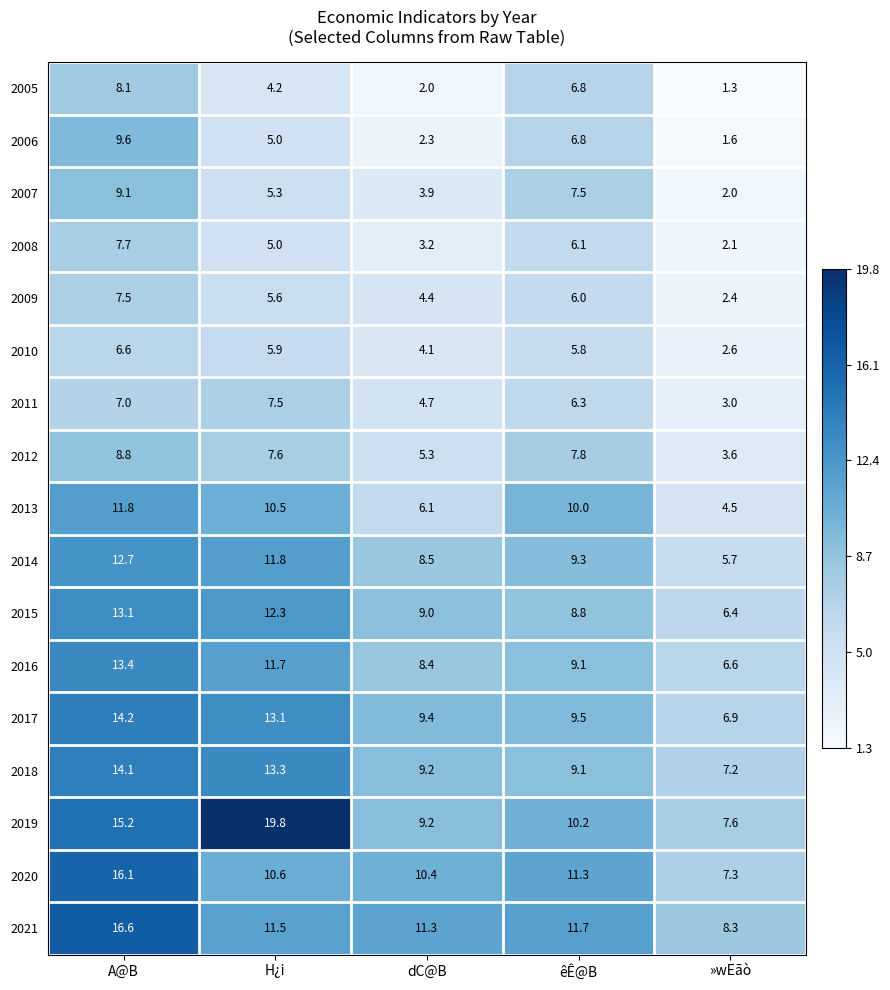

True or false: 2019 has a value of 16.4 at êÊ@B.

False